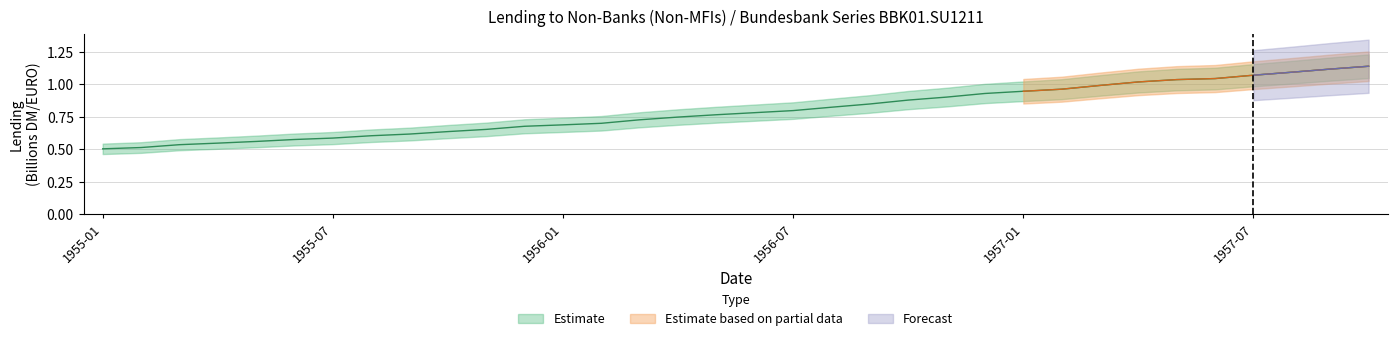

True or false: Lending to non-banks (Estimate) has more than 2 points higher than both neighbors.

False